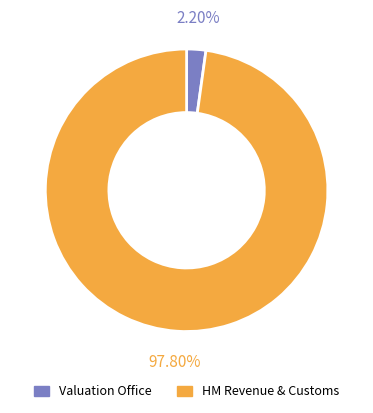

Count the number of slices in the pie.

2